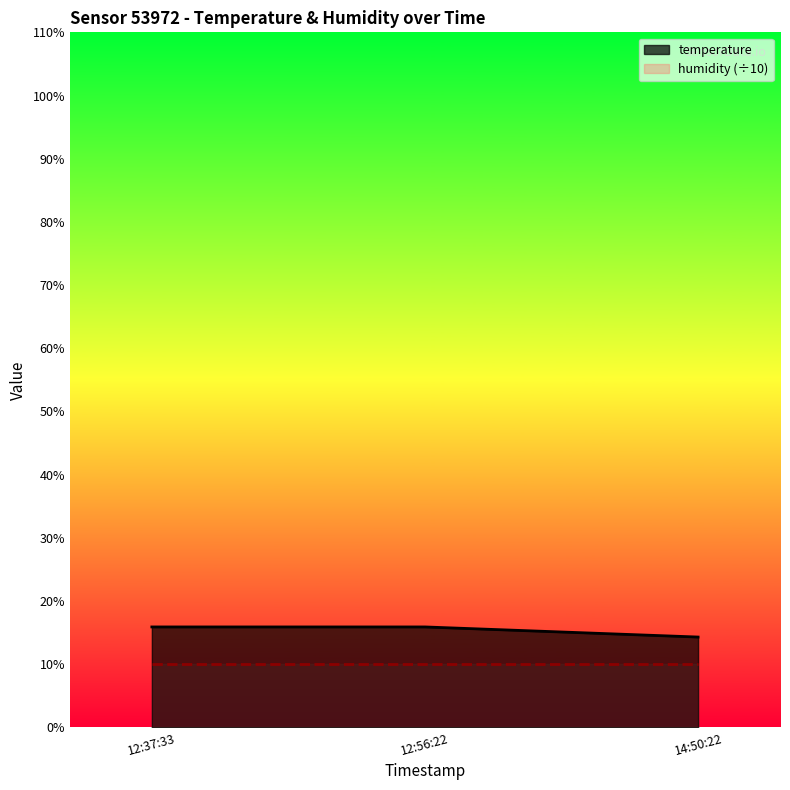

List the series in order of their overall mean, highest first.

temperature, humidity (÷10)